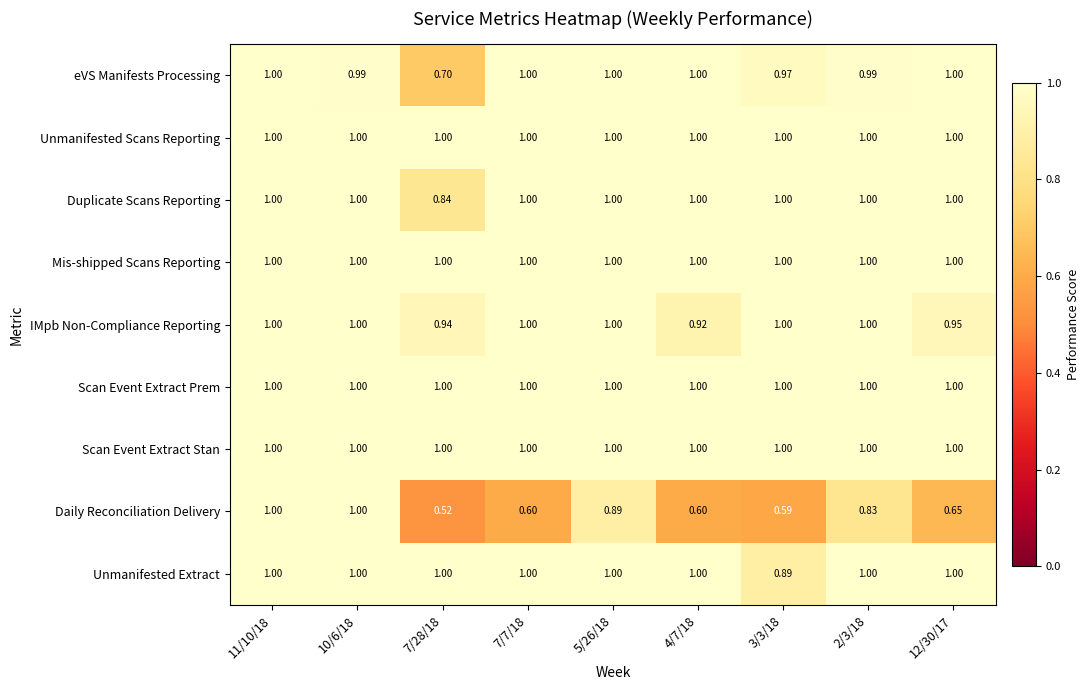

Which series has the largest range (max minus min)?

Daily Reconciliation Delivery